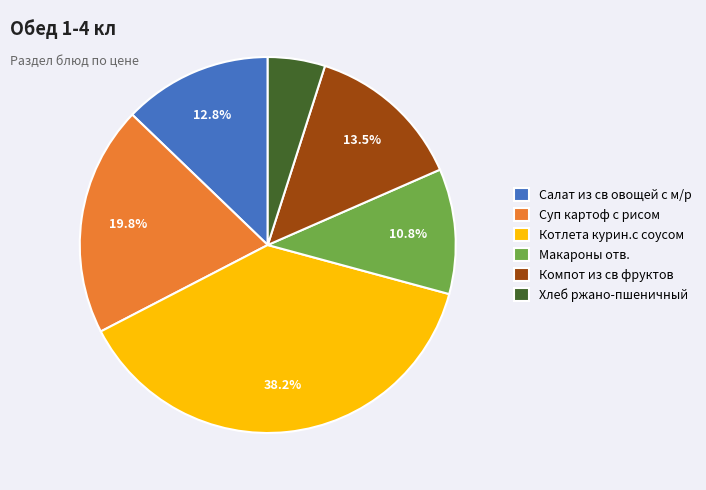

Between Салат из св овощей с м/р and Котлета курин.с соусом, which is larger?

Котлета курин.с соусом